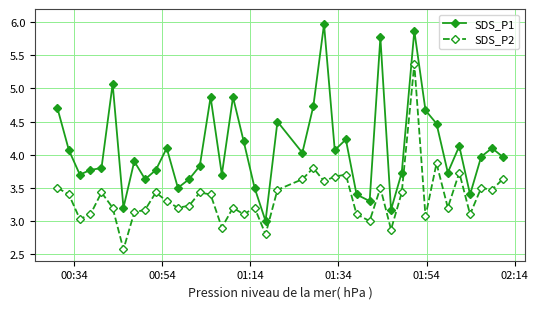

What is the lowest value of the SDS_P1 series?

3.0